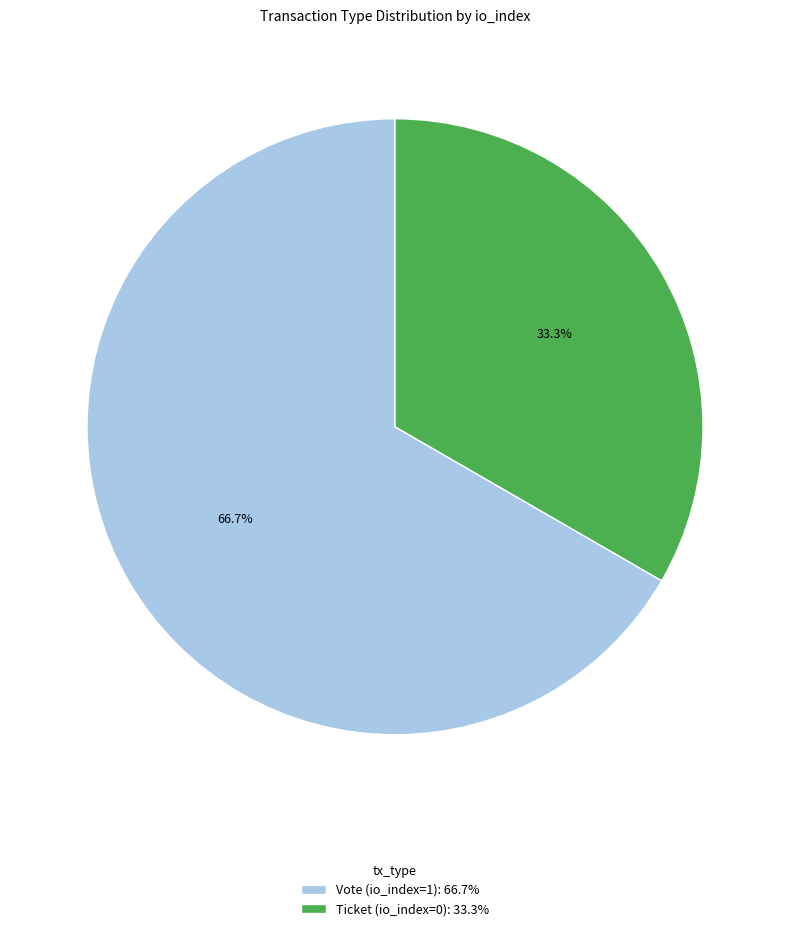

Rank the categories by value from lowest to highest.

Ticket (io_index=0), Vote (io_index=1)